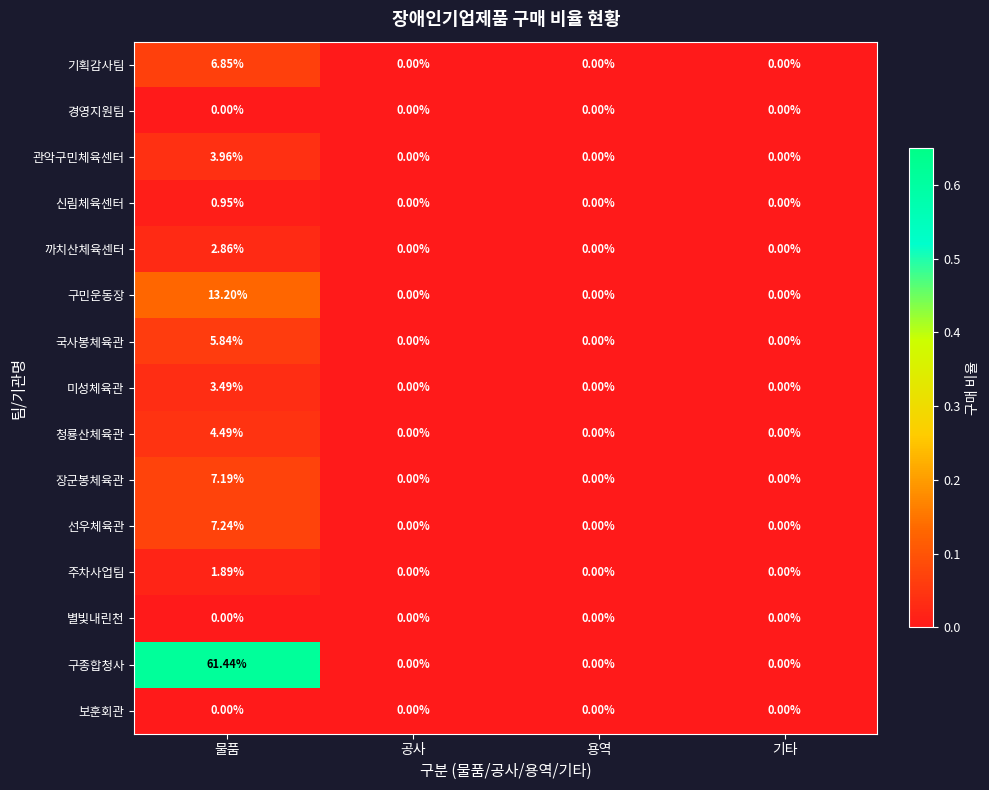

Is the value of 선우체육관 at 용역 greater than the value of 국사봉체육관 at 물품?

No